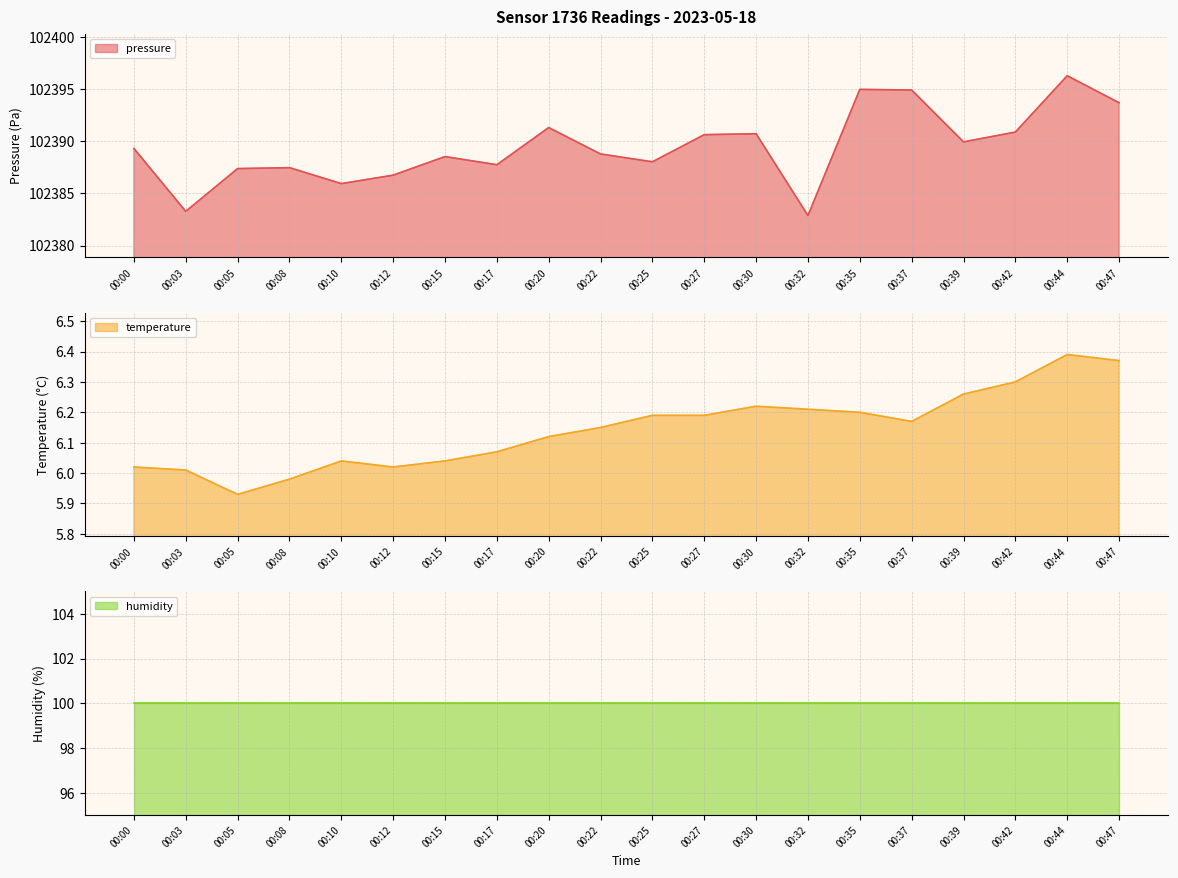

What is the difference between the second highest and minimum values in the pressure series?

12.1